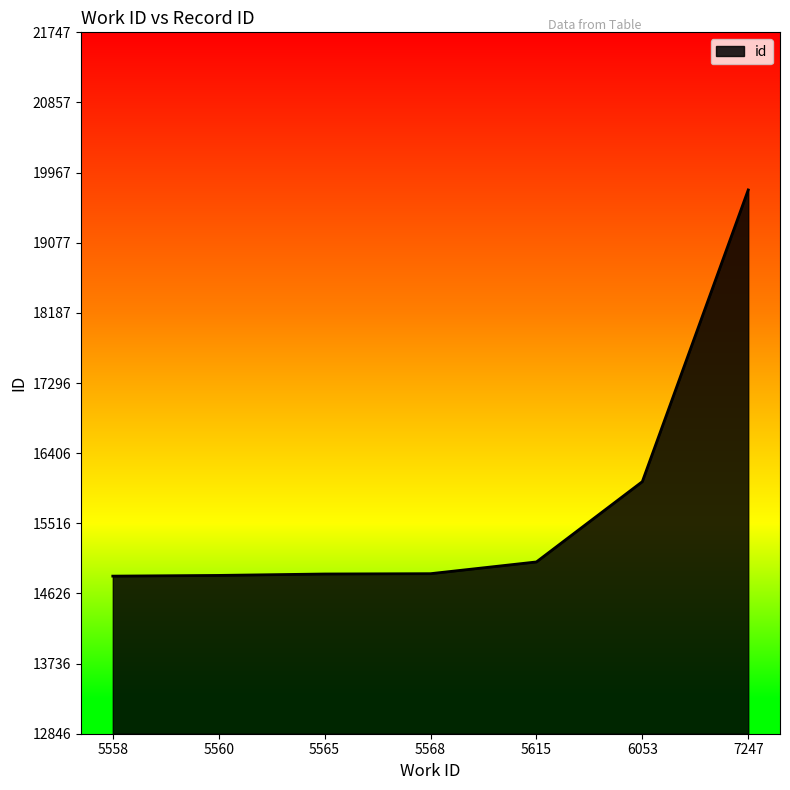

The value at 6053 is 21686. True or false?

False